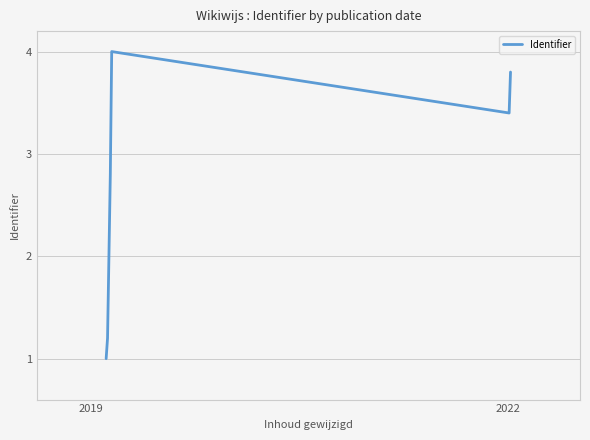

What is the sum of all values?

18.2